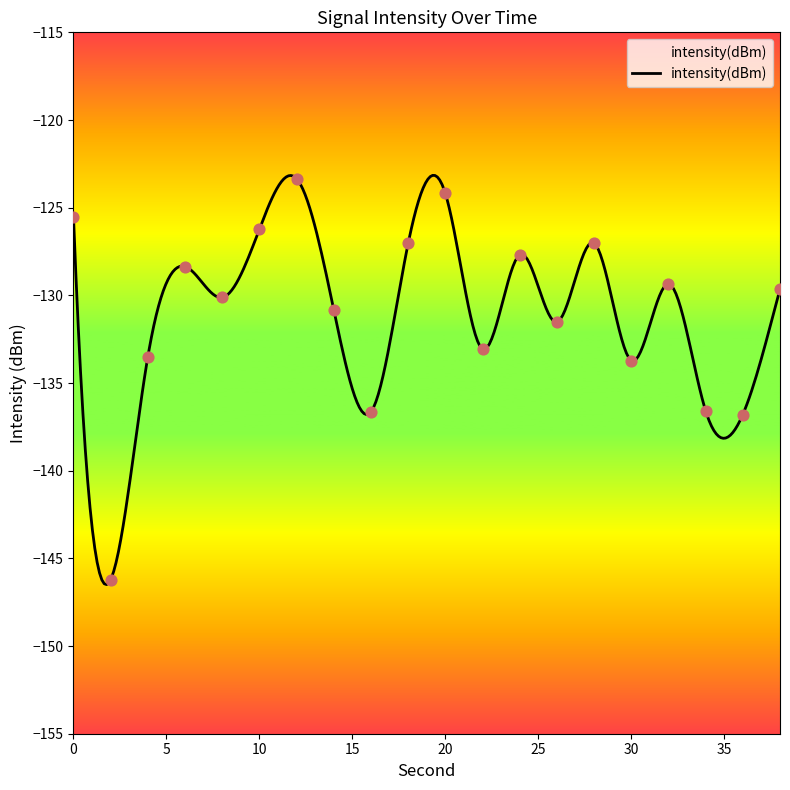

What is the change in value from 2 to 30?

+12.5